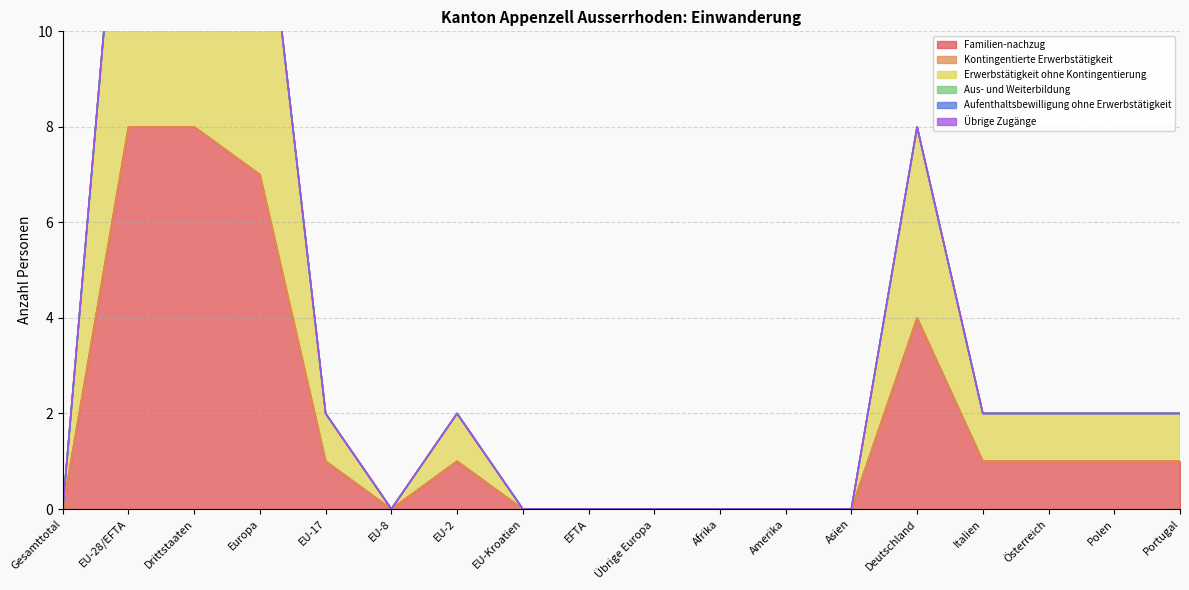

True or false: Erwerbstätigkeit ohne Kontingentierung has more than 0 points higher than both neighbors.

True